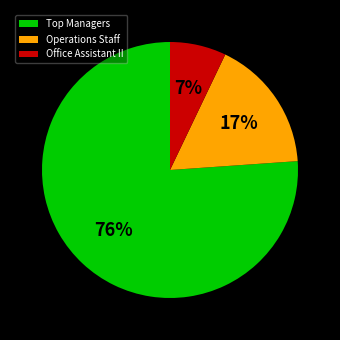

Combined, do Operations Staff and Office Assistant II account for over 50%?

No